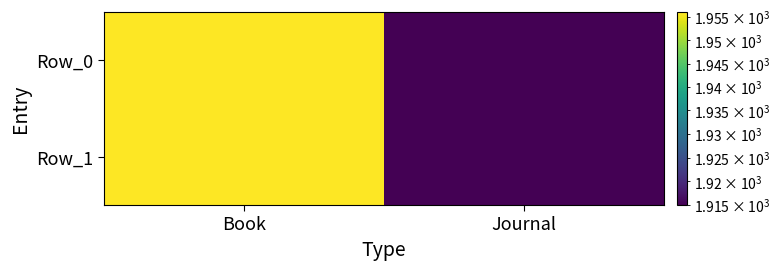

Which category has the lowest value across all series?

Journal